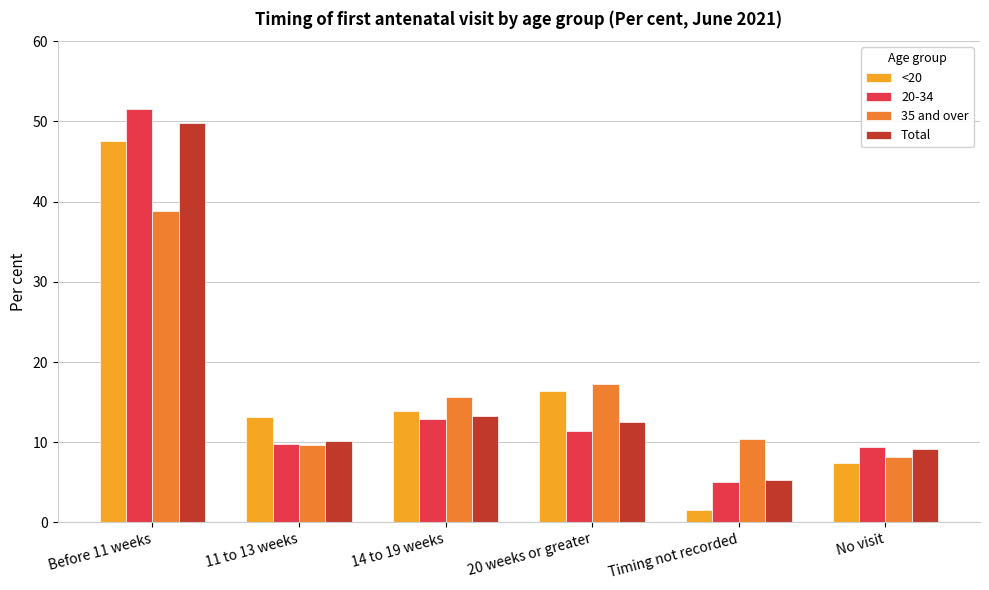

At which label does <20 first exceed 13?

Before 11 weeks